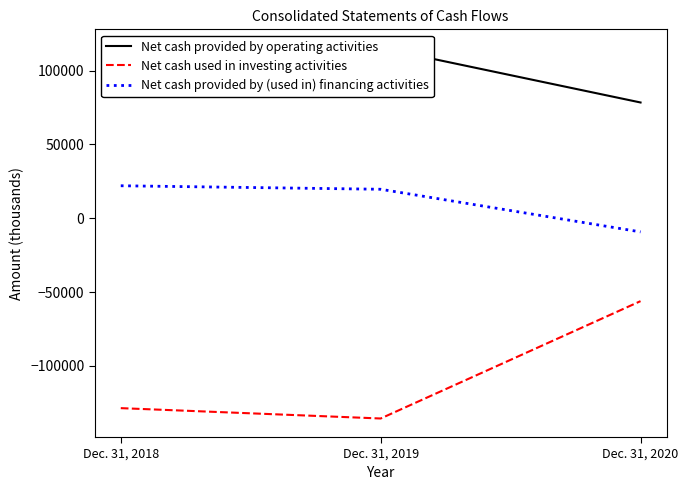

At which category is the sum across all series the highest?

Dec. 31, 2020